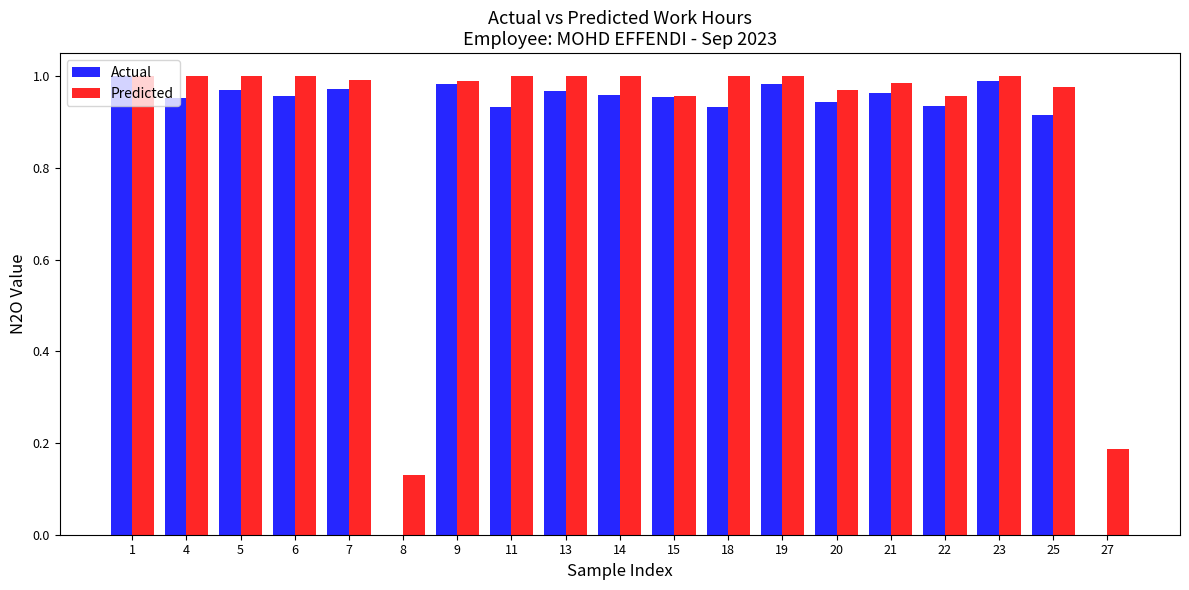

Does the chart contain stacked bars?

No